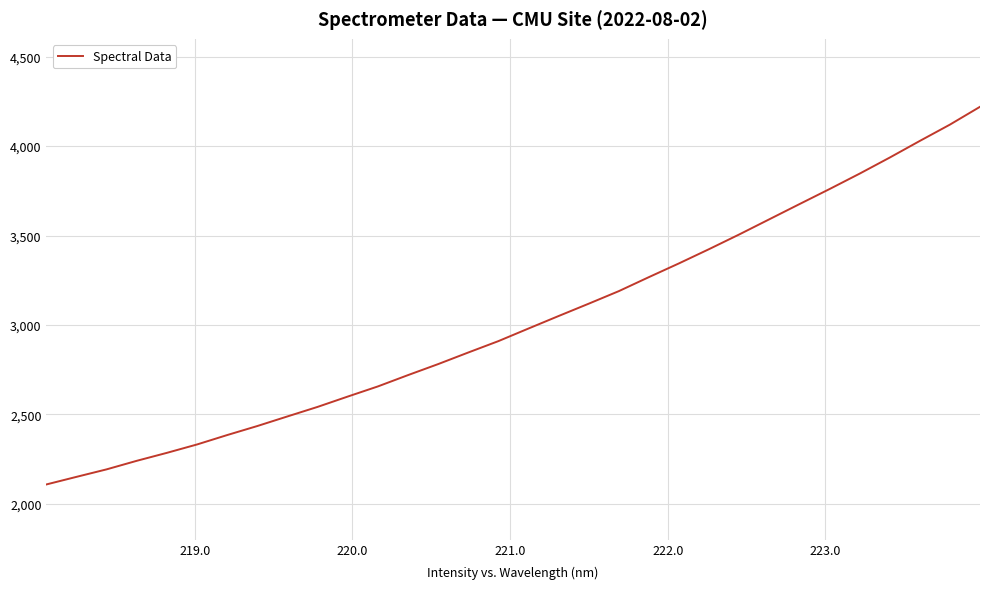

What is the difference between the maximum and minimum values?

2111.9